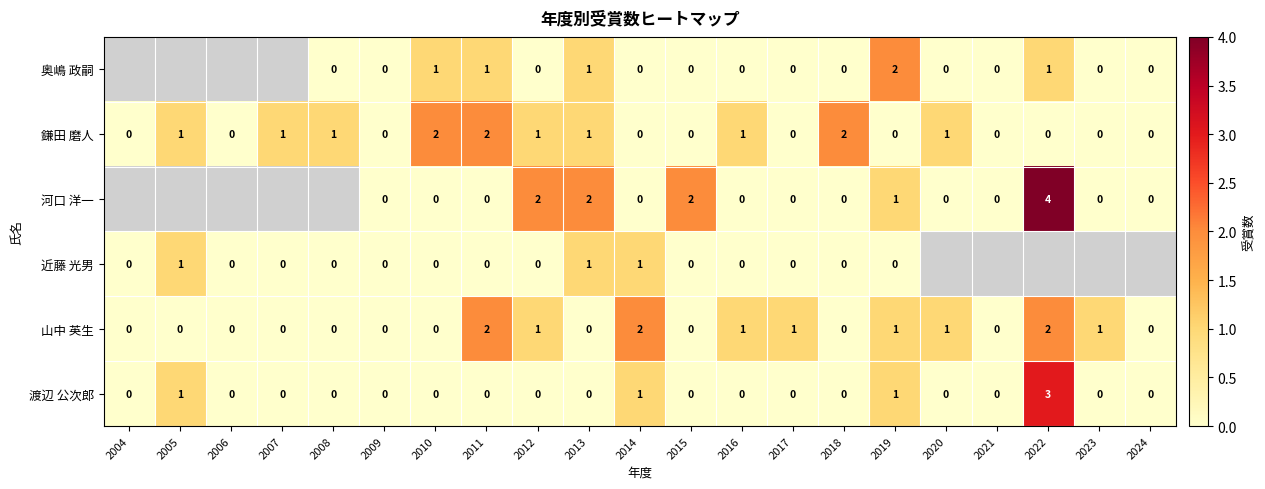

What is the difference between the maximum and minimum values in the 渡辺 公次郎 series?

3